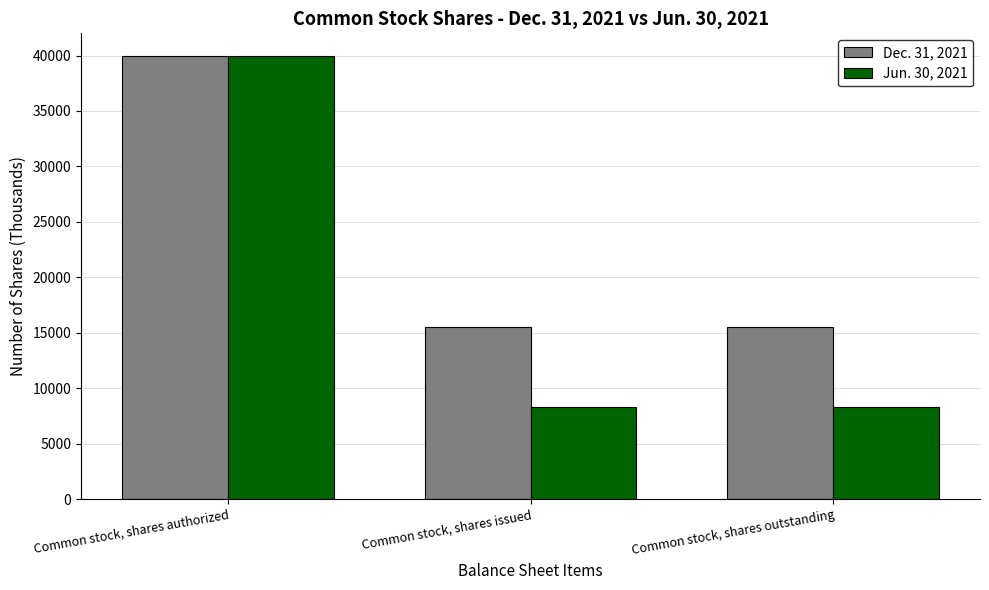

At how many categories does at least one series exceed 15175?

3